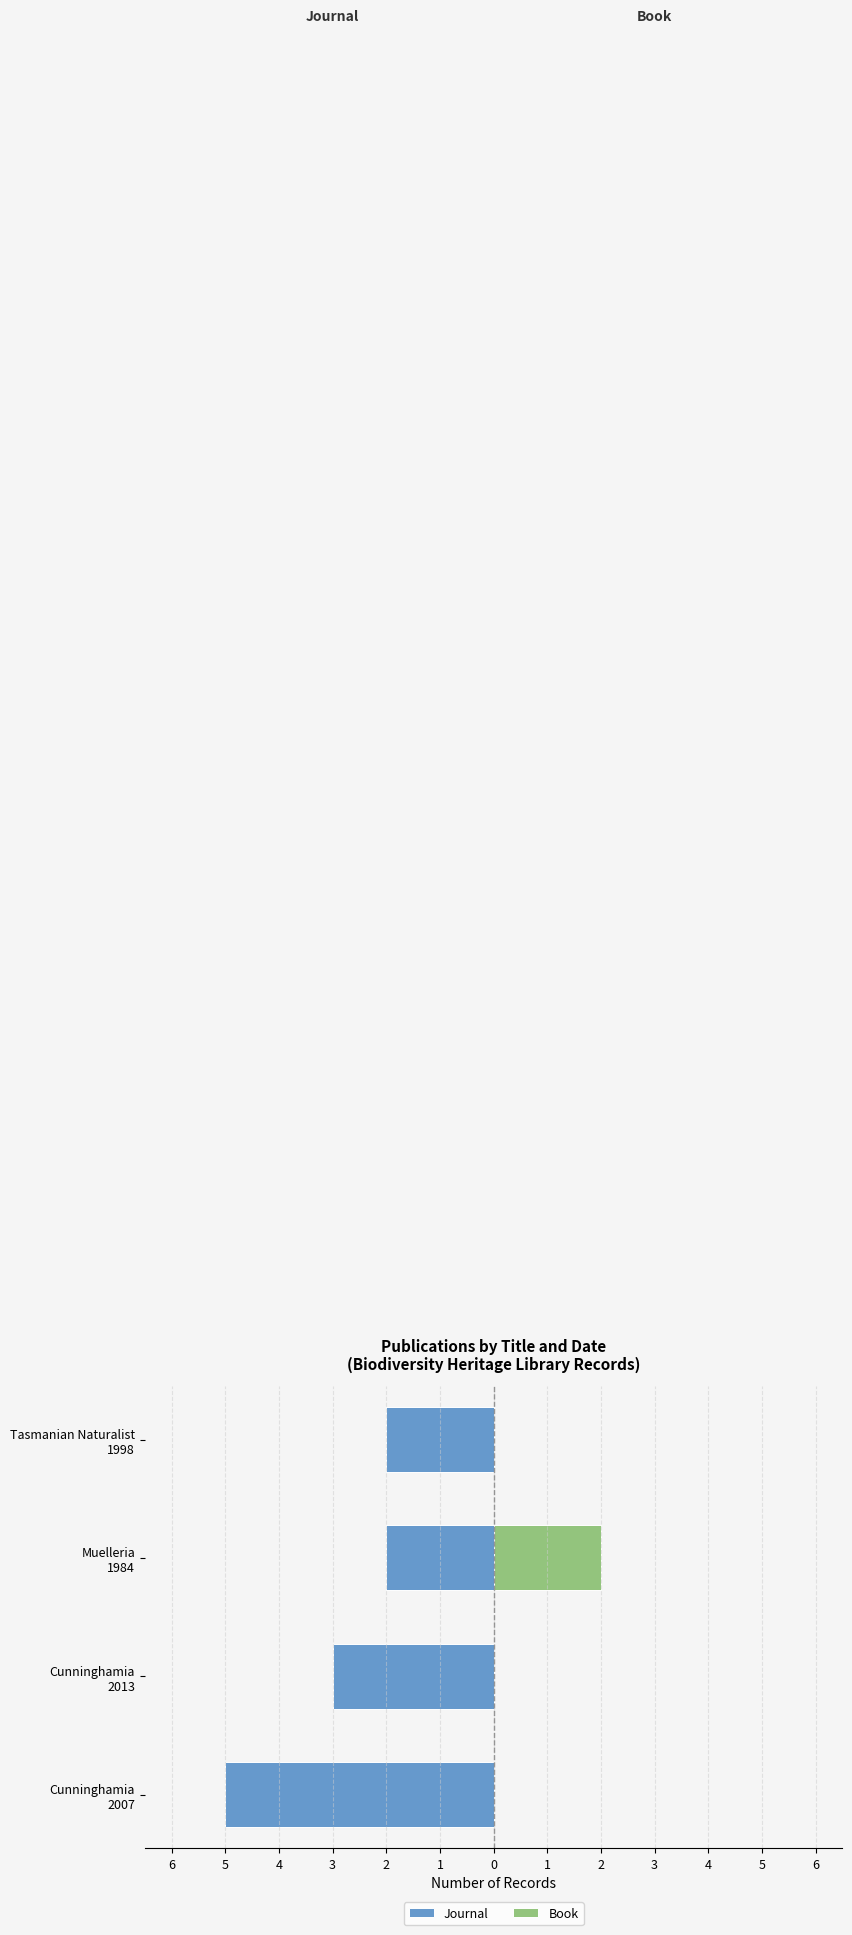

Which series has the widest spread of values?

Journal